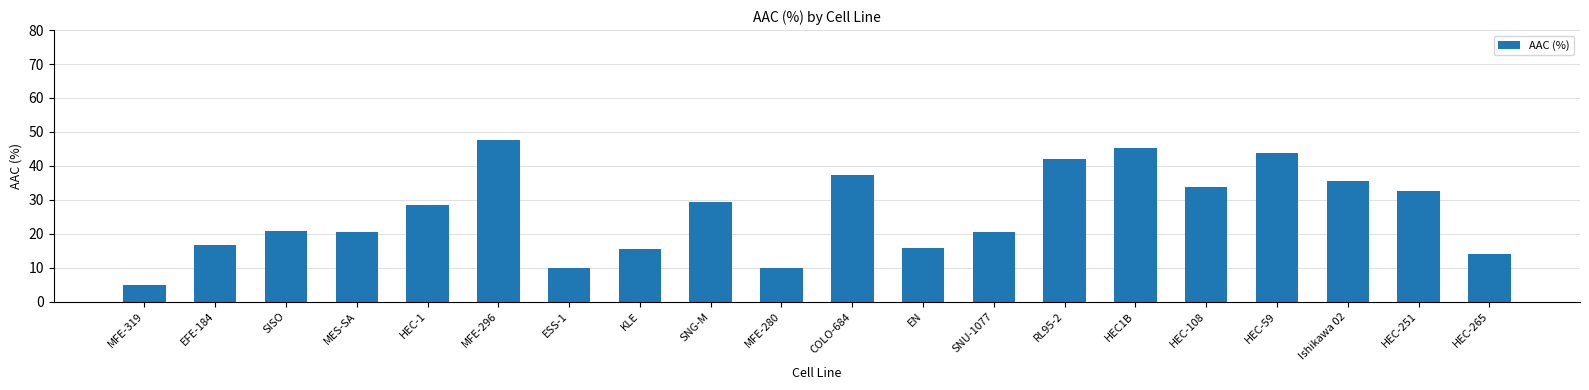

Is it true that the value at MES-SA is 20.7?

True